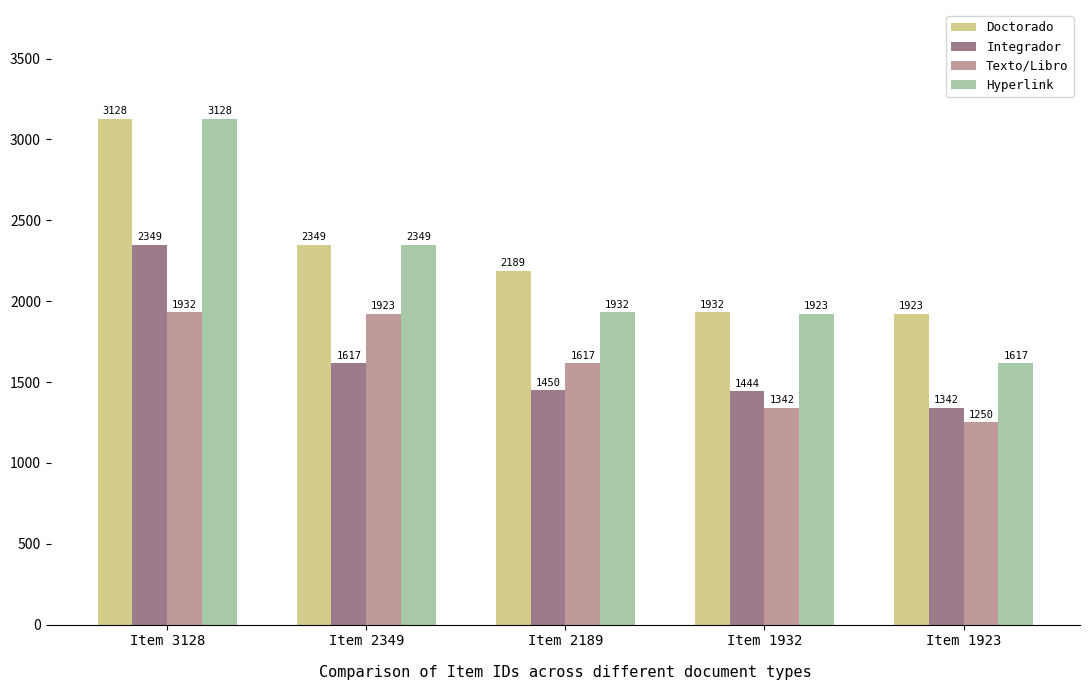

At which label is Hyperlink closest to 2372?

Item 2349